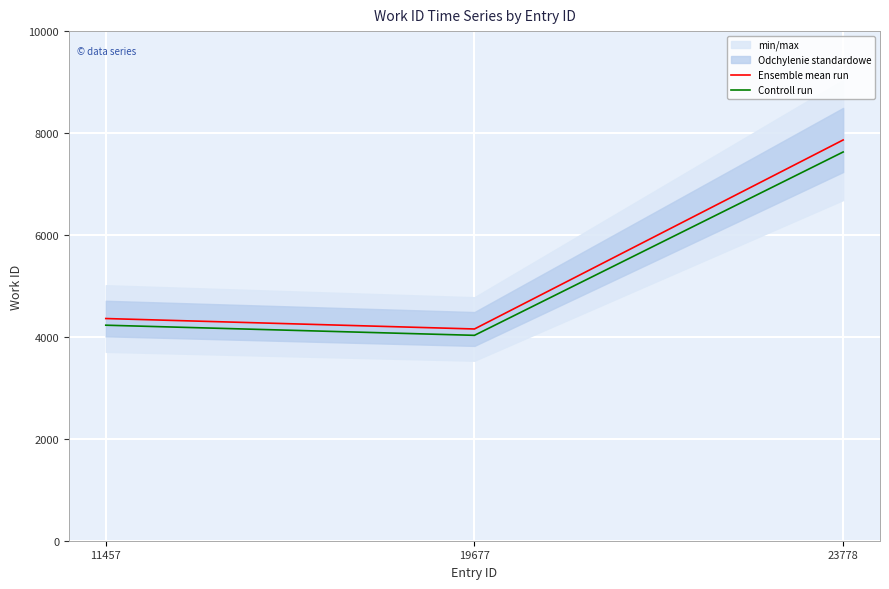

Rank the series at 11457 from highest to lowest value.

Ensemble mean run, Controll run